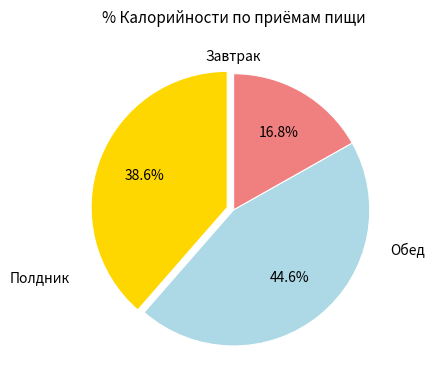

Is there any slice that represents more than half of the pie?

No